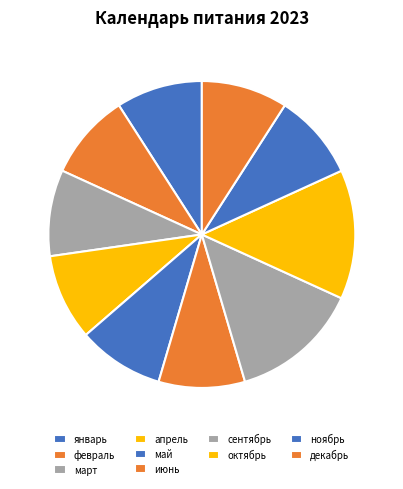

How many segments does this pie chart have?

10